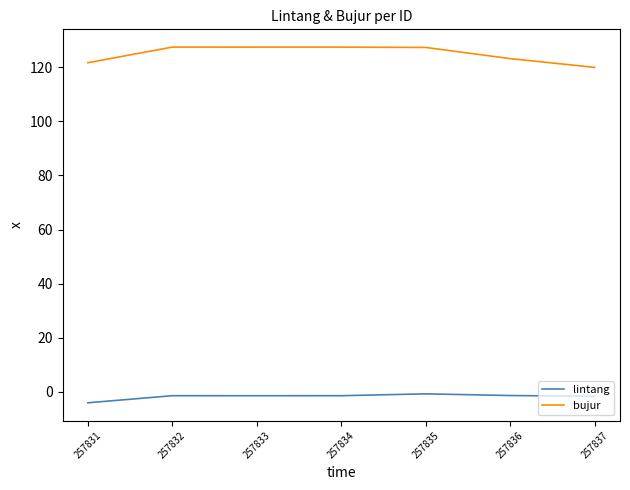

Which series has the largest total across all categories?

bujur